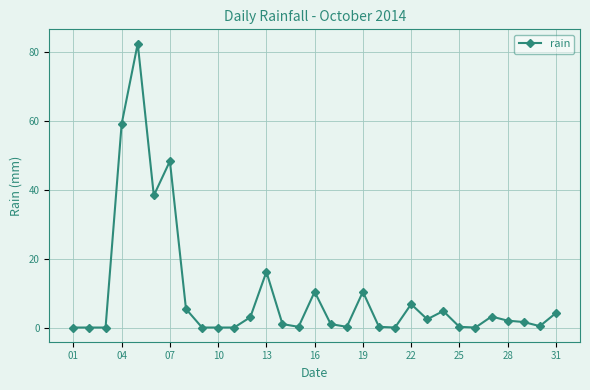

True or false: there are more than 1 points higher than both neighbors.

True